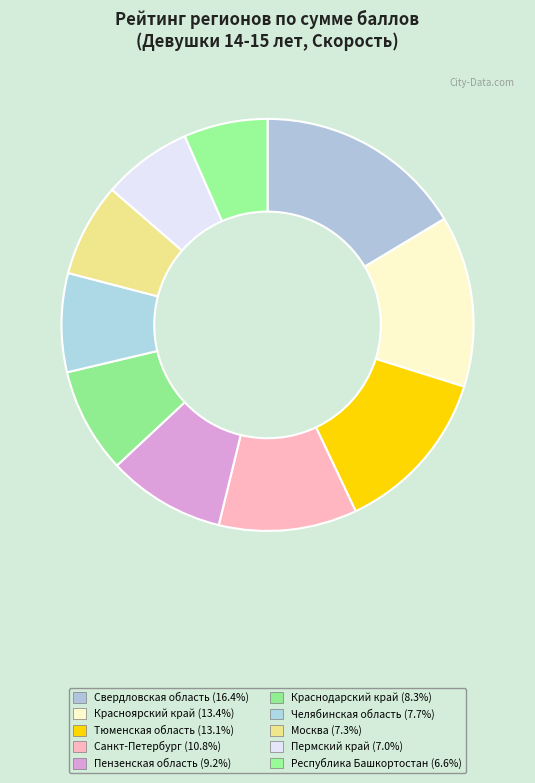

Count the number of slices in the pie.

10